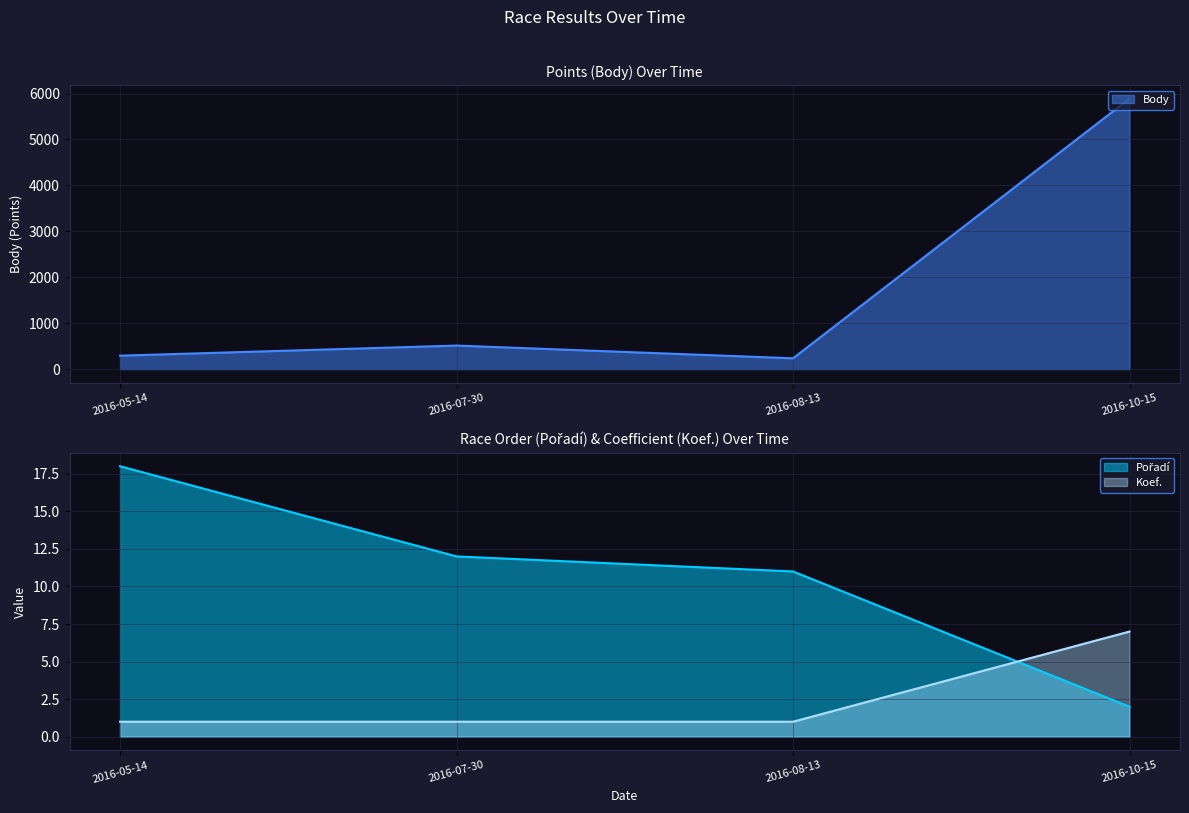

Which series changed the most between 2016-07-30 and 2016-10-15?

Body